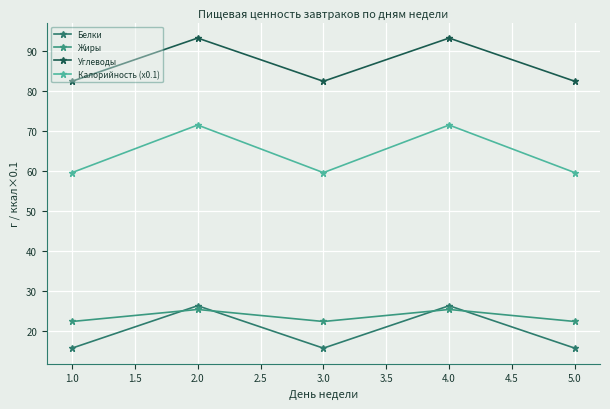

True or false: Белки and Жиры intersect in this chart.

True